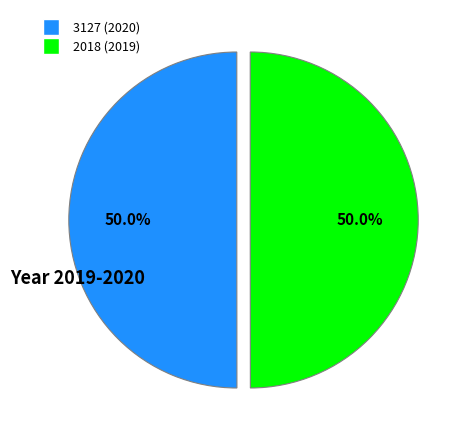

Combined, what portion of the pie is 3127 (2020) and 2018 (2019)?

100.0%